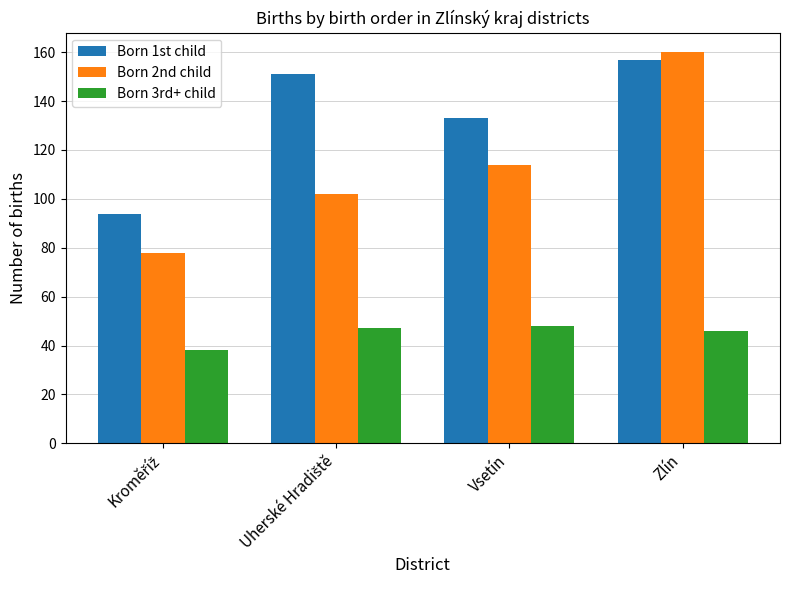

Reading left to right, extract all data points from this chart.

Born 1st child: 94	151	133	157
Born 2nd child: 78	102	114	160
Born 3rd+ child: 38	47	48	46